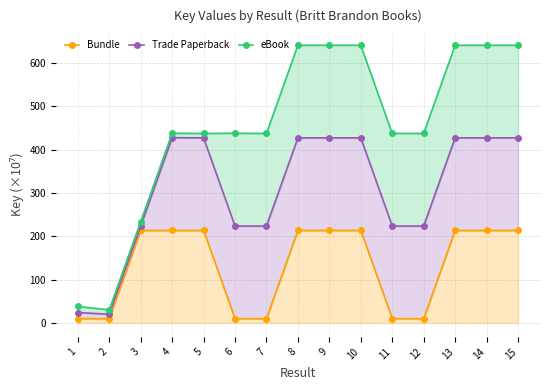

At which category does Bundle reach its first local valley?

2